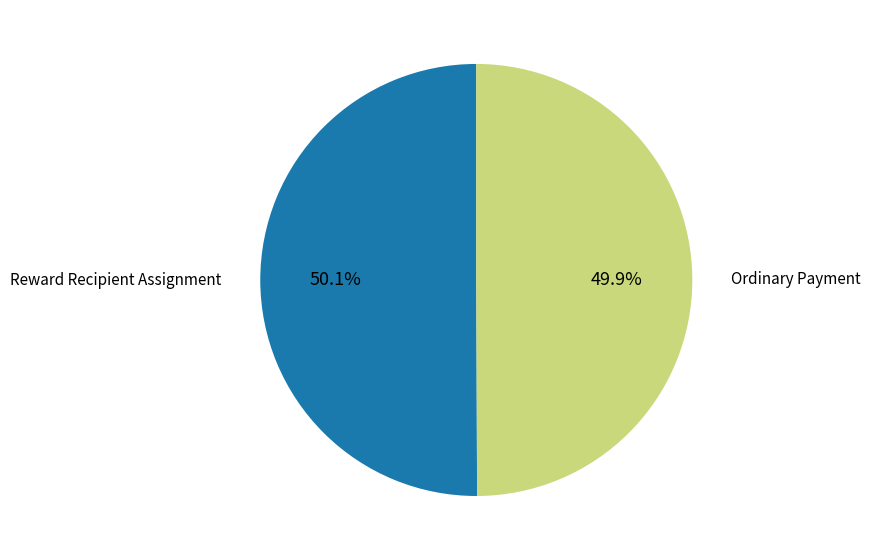

The Ordinary Payment slice represents 50% of the pie. True or false?

True